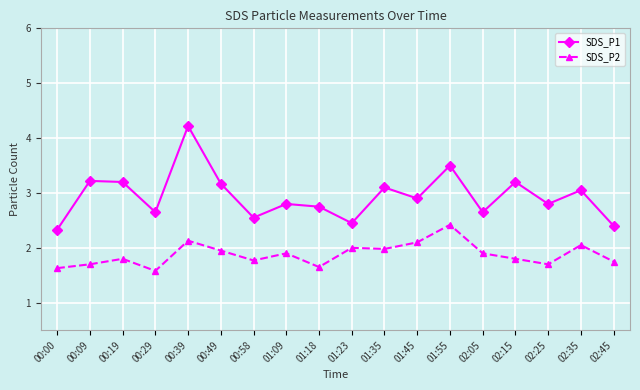

Where is the first local minimum for SDS_P1?

00:29